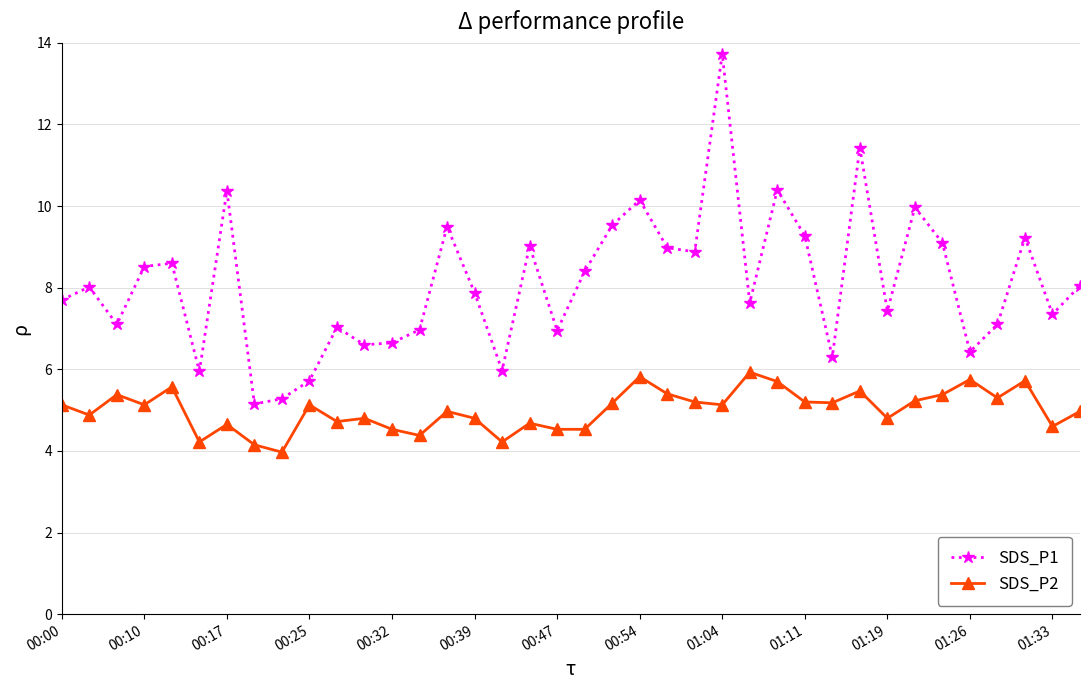

What is the value of the SDS_P2 point at the 5th from the left?

5.6